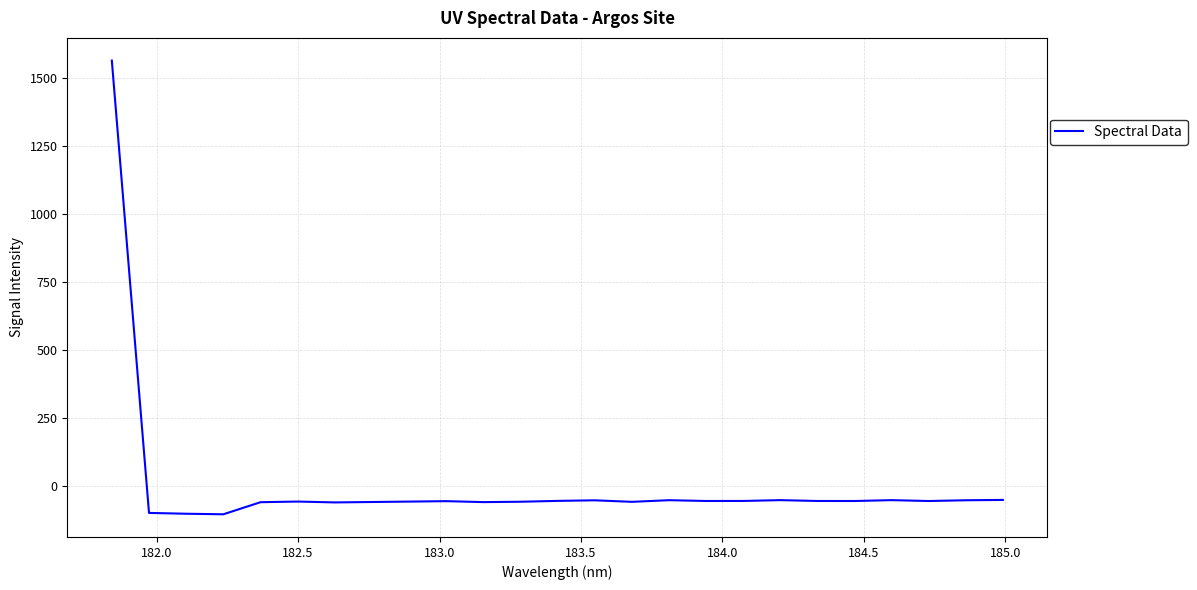

What is the difference between the maximum and minimum values?

1666.4